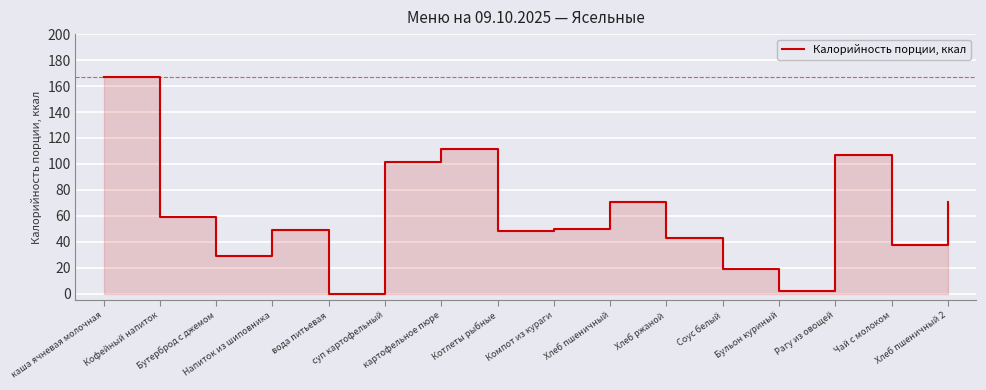

True or false: the data has more than 2 interior local peaks.

True